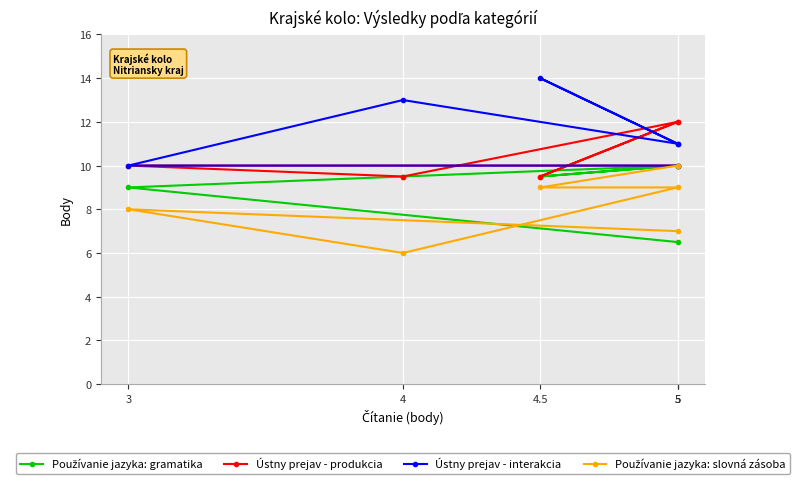

What is the average value of the Ústny prejav - produkcia series?

10.5